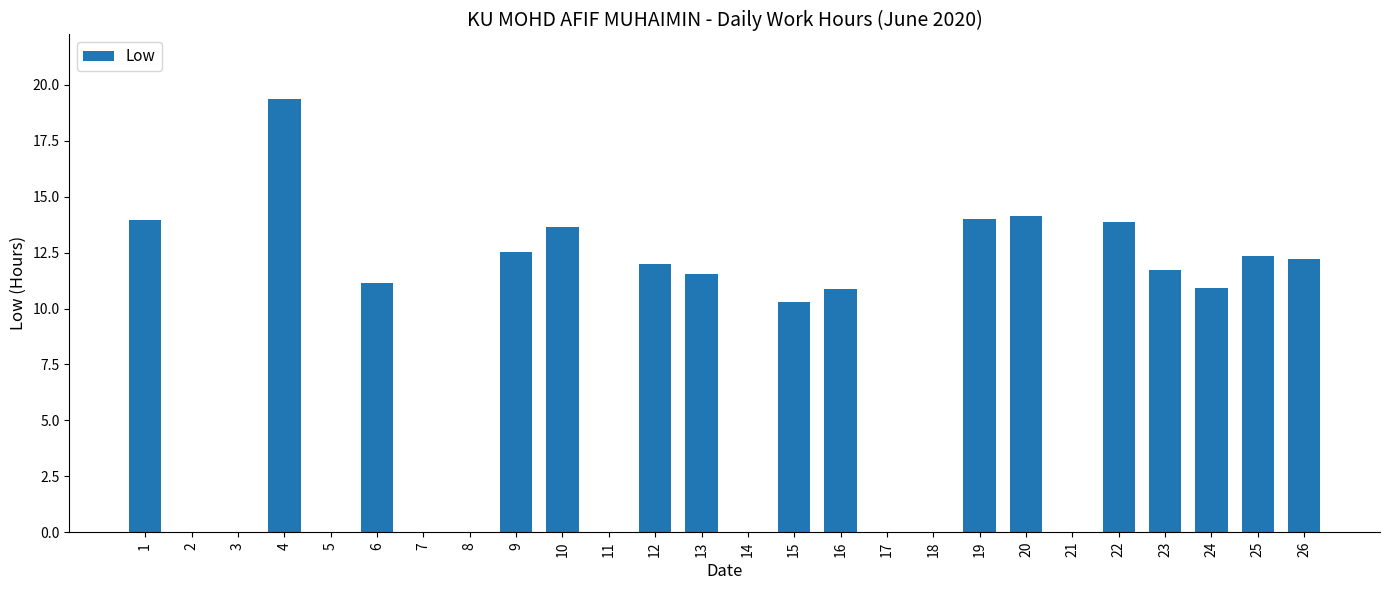

Are the bars grouped side by side (vs. stacked)?

No